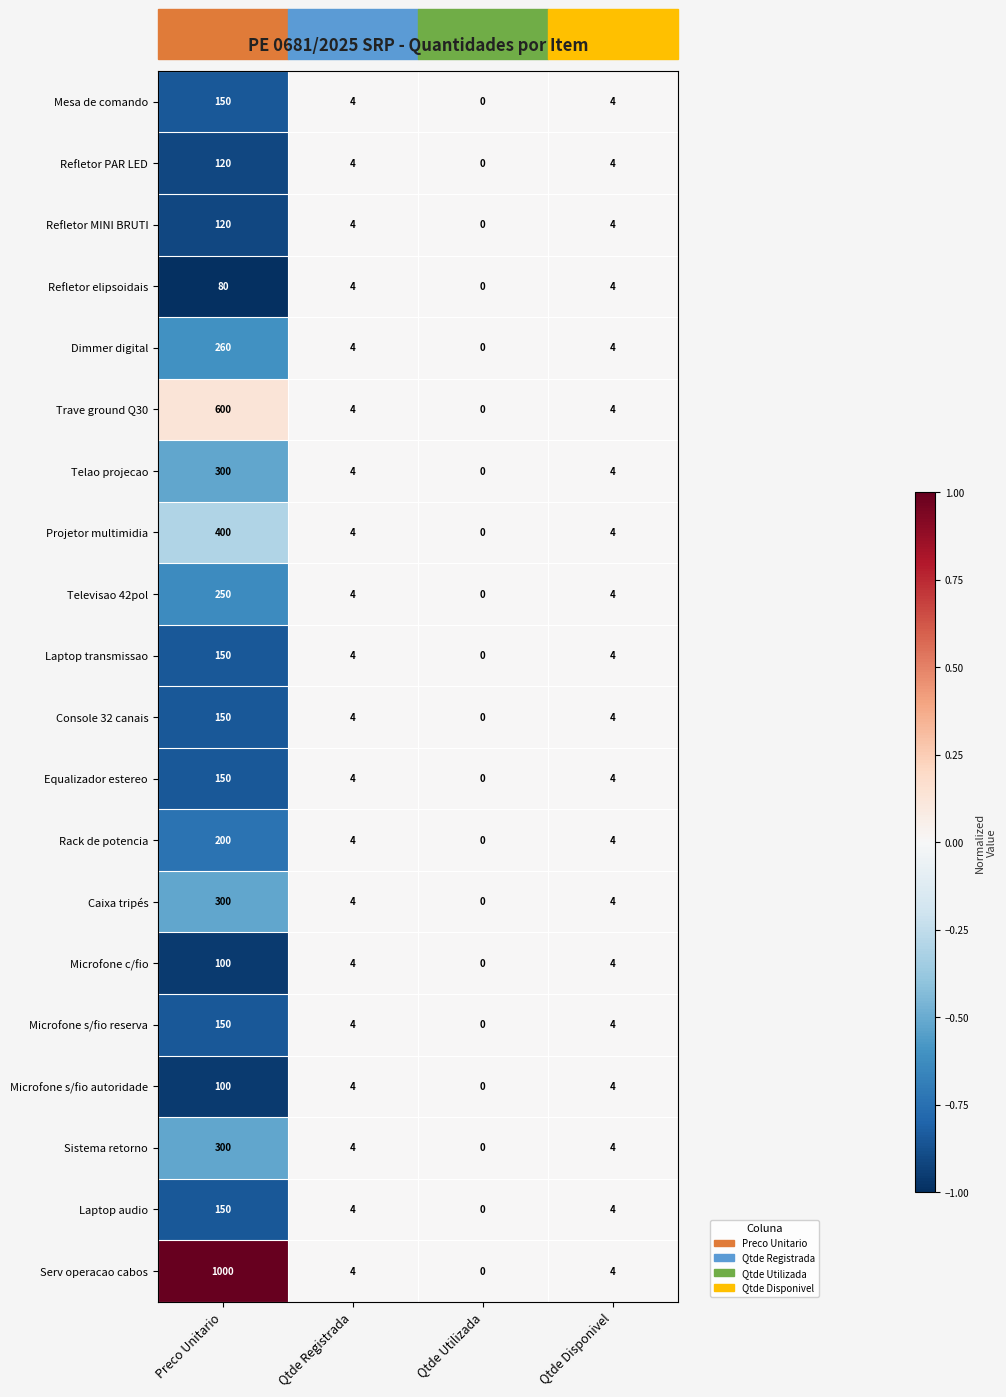

Is it true that Telao projecao equals 7 at Qtde Disponivel?

False